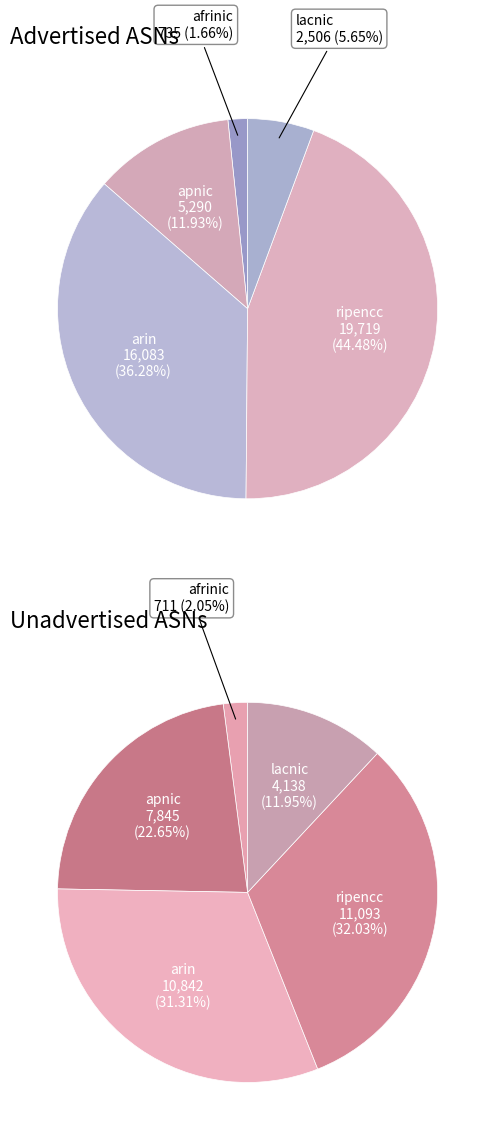

How many segments does this pie chart have?

5